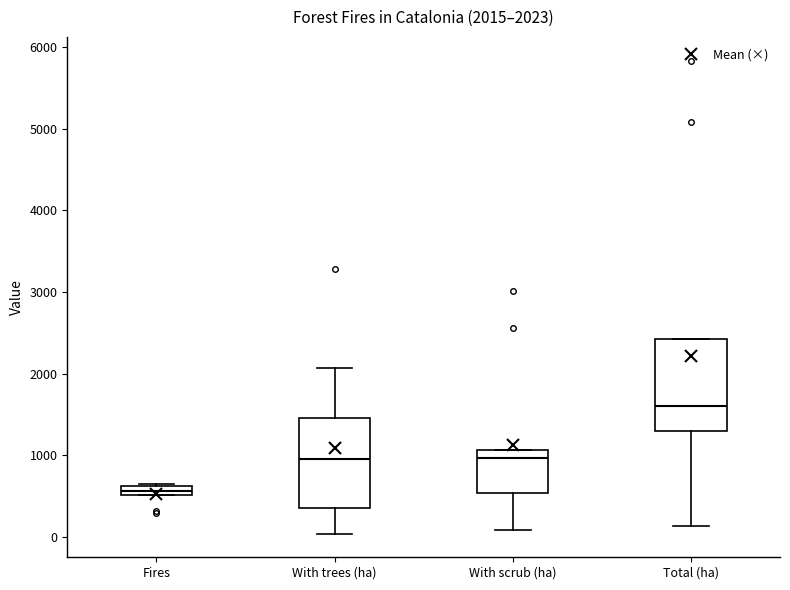

Which box's median line is the highest?

Total (ha)